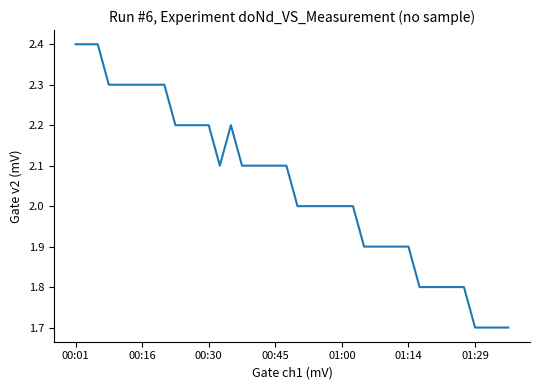

How many lines are shown in the chart?

1